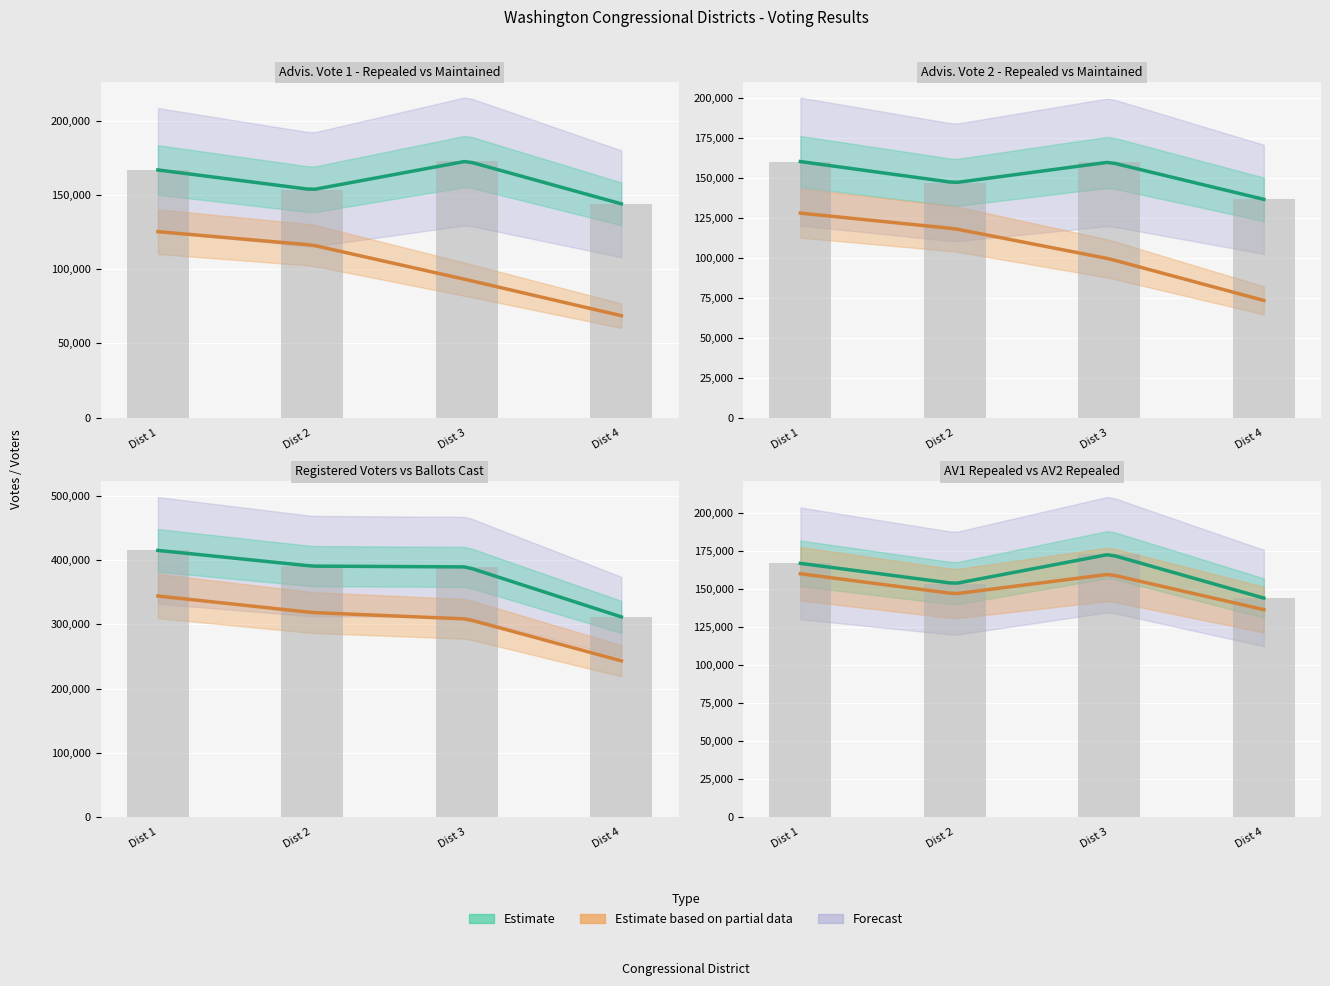

Which category has the highest value across all series?

Cong Dist 1